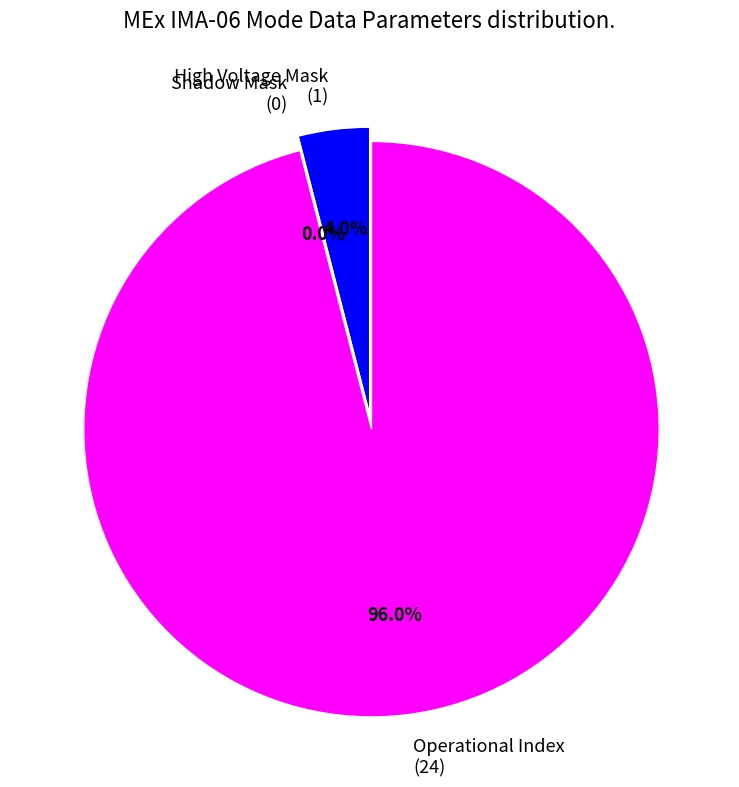

What is the change in value from High Voltage Mask to Operational Index?

+23